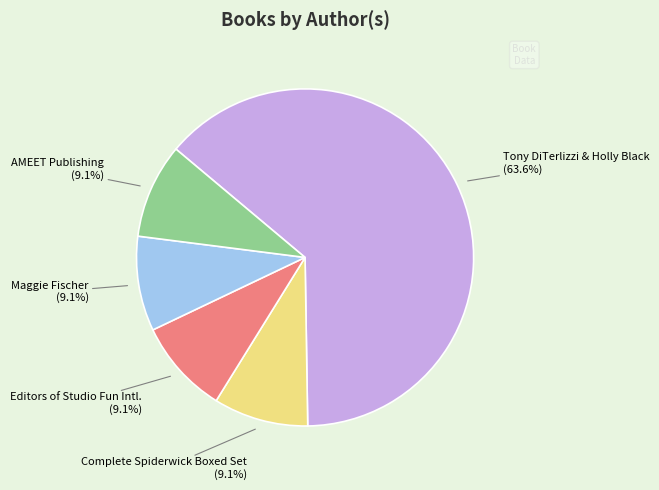

How many segments does this pie chart have?

5